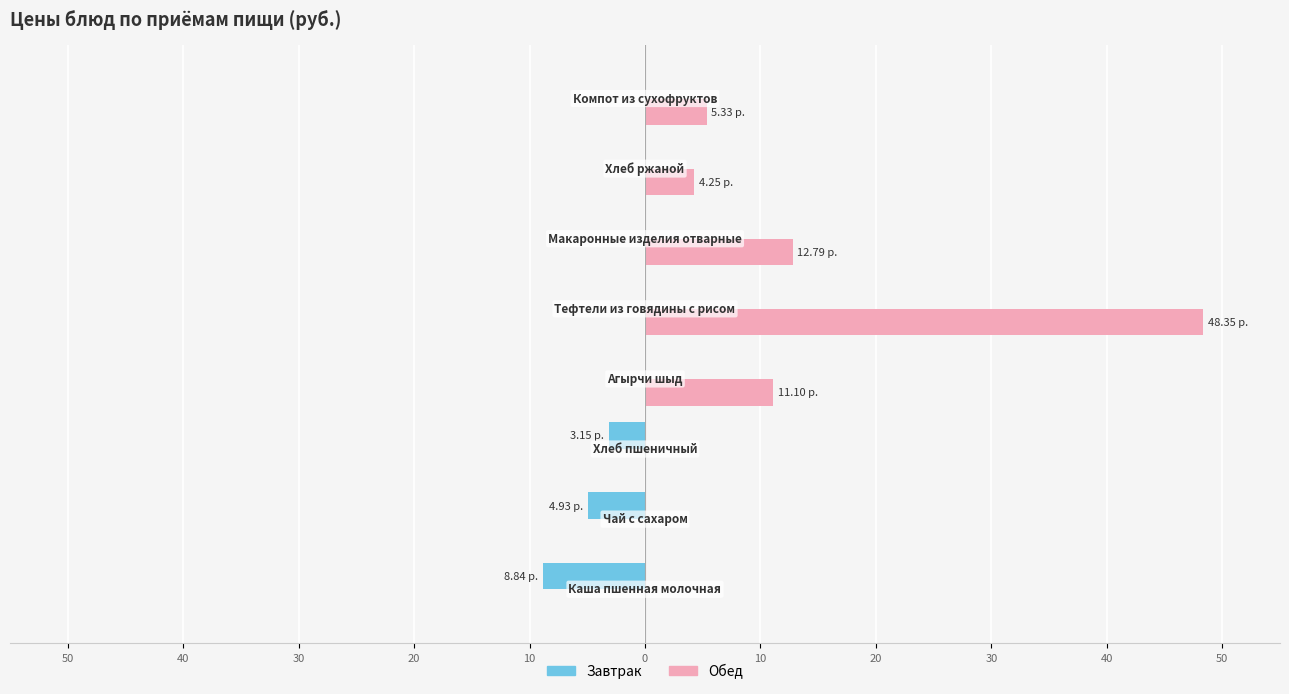

What are all the series names shown in the legend?

Завтрак, Обед